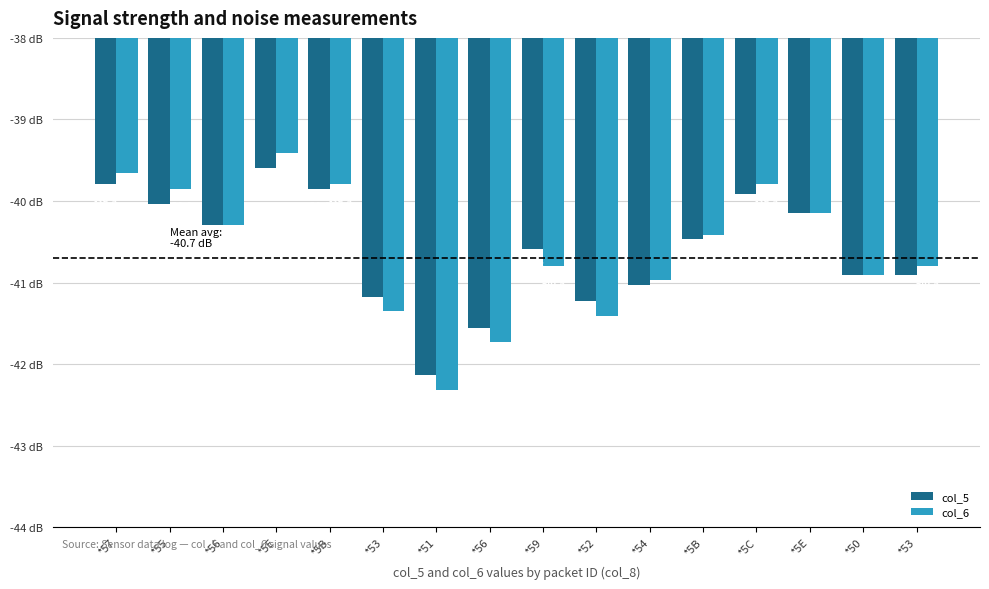

Rank the categories by col_6 value from lowest to highest.

*51, *56, *52, *53, *54, *50, *59, *53, *5B, *56, *5E, *55, *5B, *5C, *57, *5E